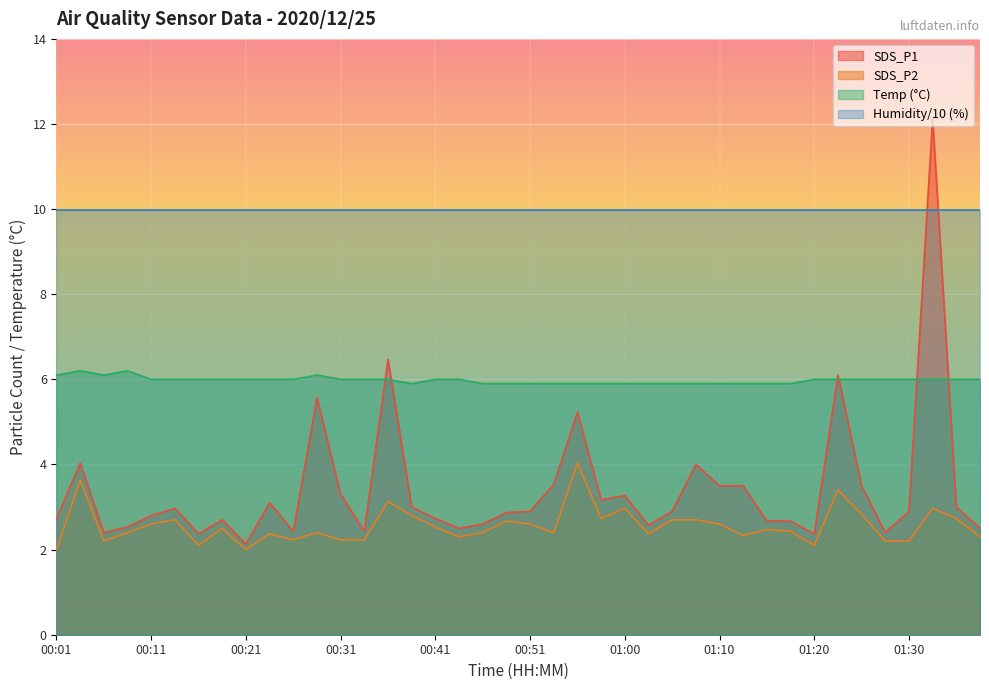

What is the minimum value for SDS_P1?

2.1